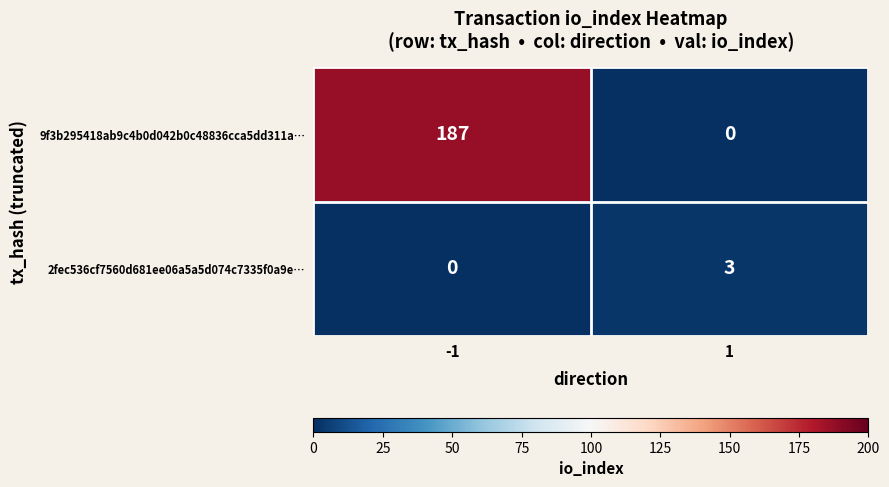

List the series in order of their peak value, lowest first.

2fec536cf7560d681ee06a5a5d074c7335f0a9e…, 9f3b295418ab9c4b0d042b0c48836cca5dd311a…